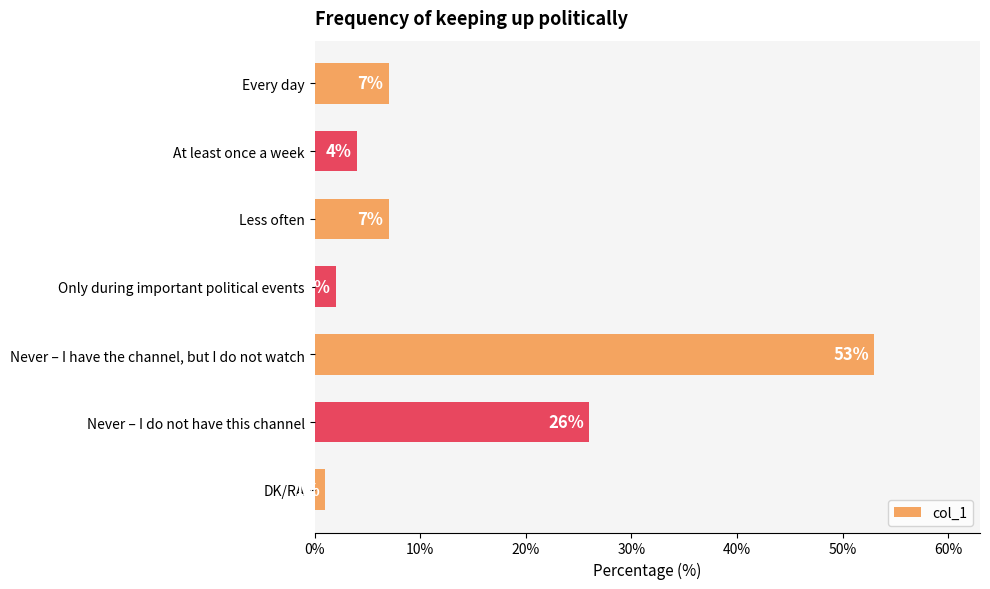

What is the label of the 6th bar from the bottom?

At least once a week